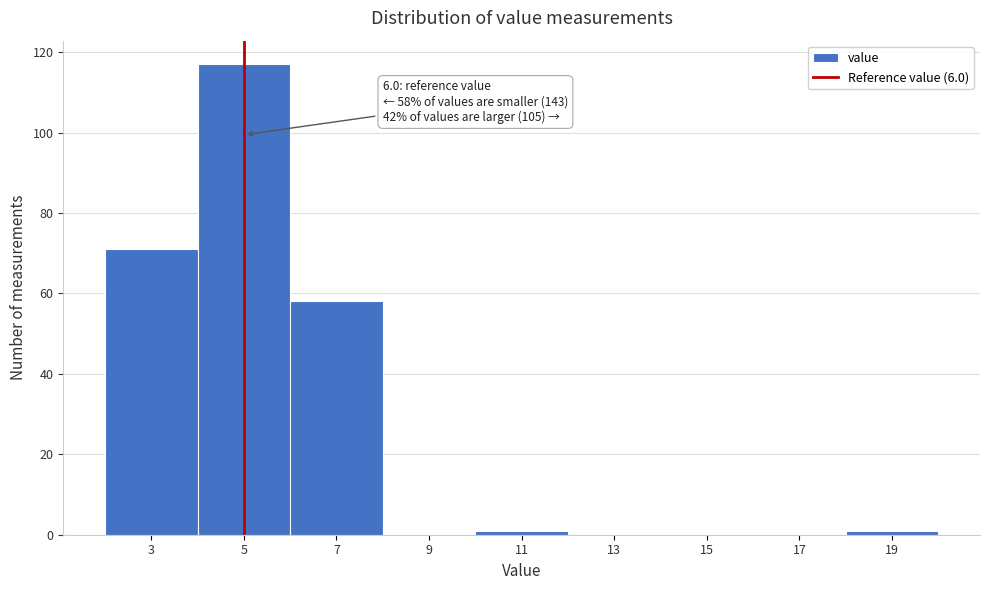

Reading left to right, list all the values displayed in this chart.

3=71	5=117	7=58	9=0	11=1	13=0	15=0	17=0	19=1